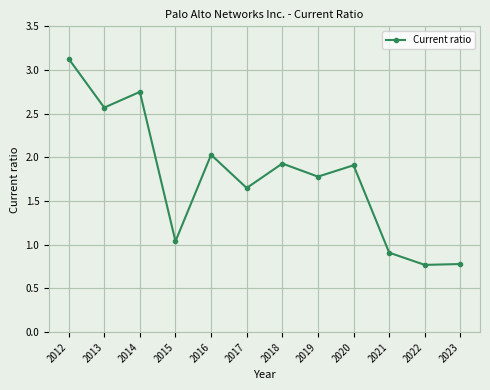

Does the chart display data point markers on the line(s)?

Yes